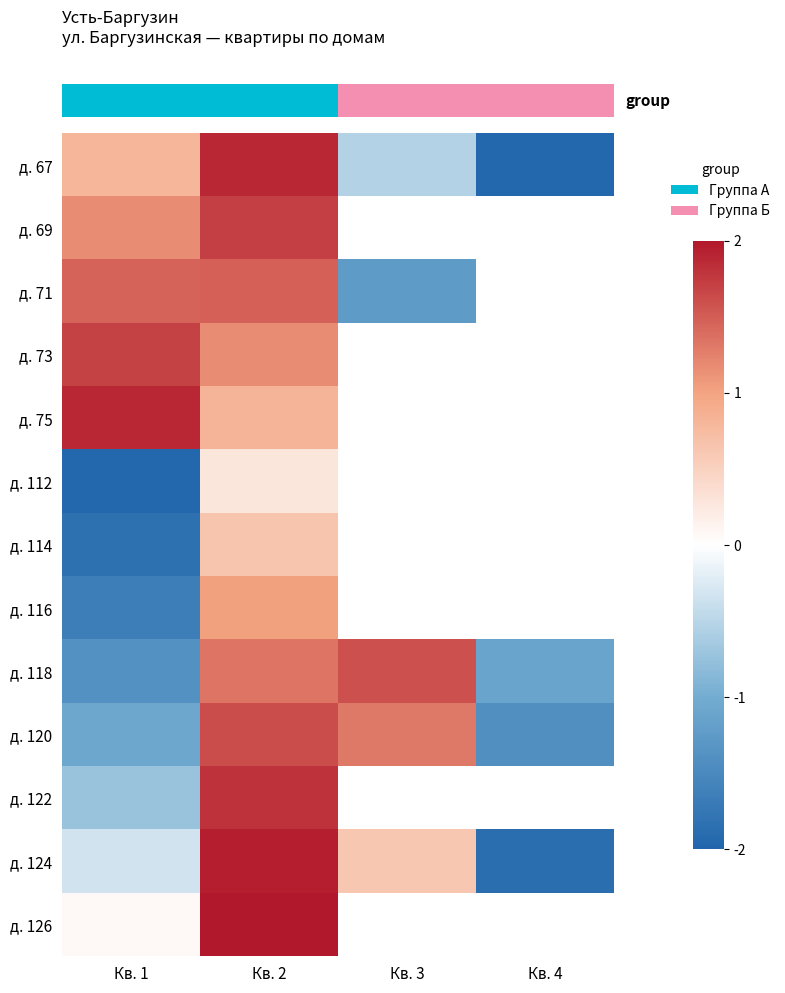

Which series has the largest range (max minus min)?

row_0